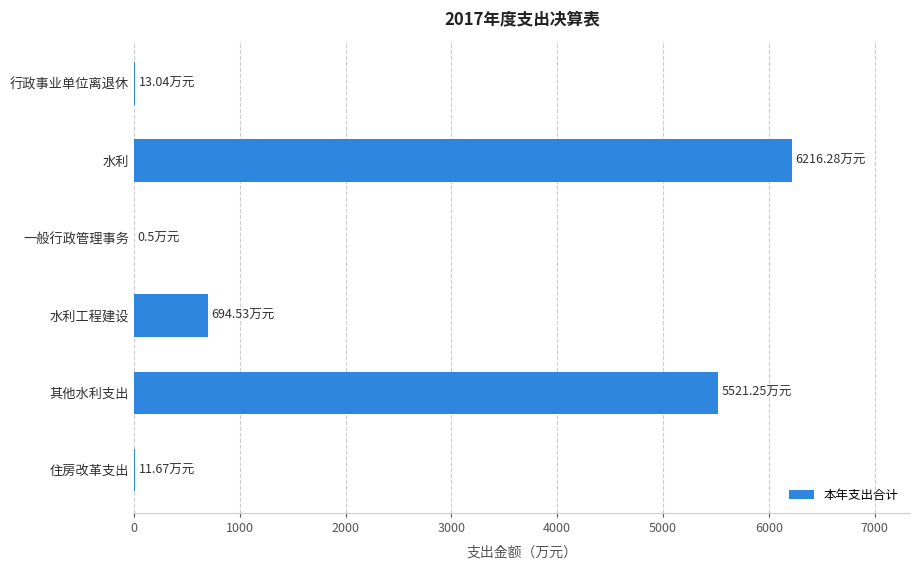

At which category does the chart reach its peak across all series?

水利